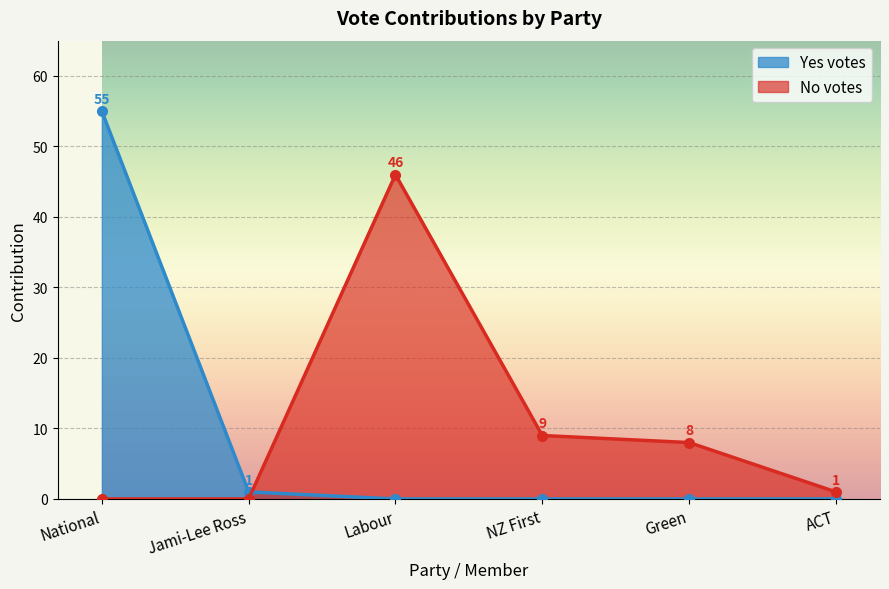

Rank the series by their average value, from lowest to highest.

Yes votes, No votes